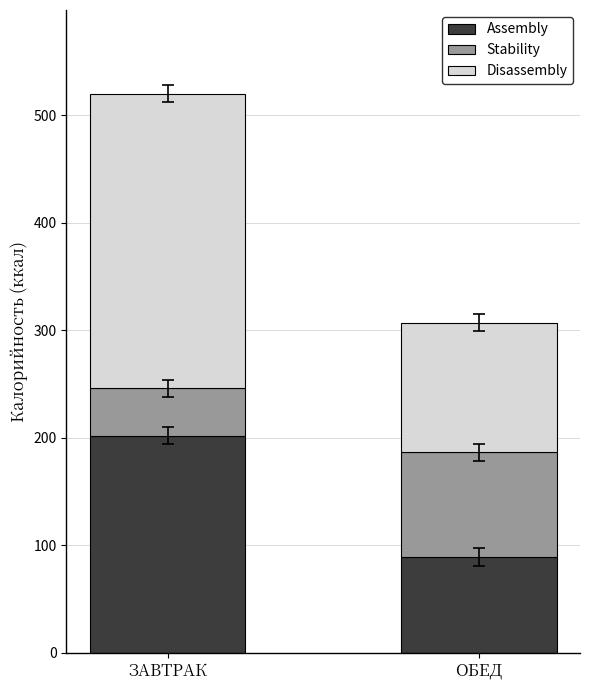

The Assembly series shows 201.9 at ЗАВТРАК. True or false?

True